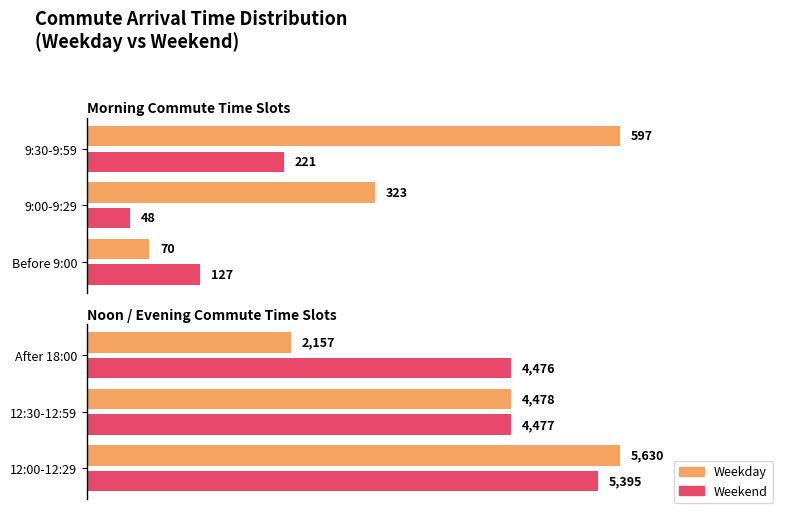

What is the value of the Weekday bar at the 3rd from the left?

2157